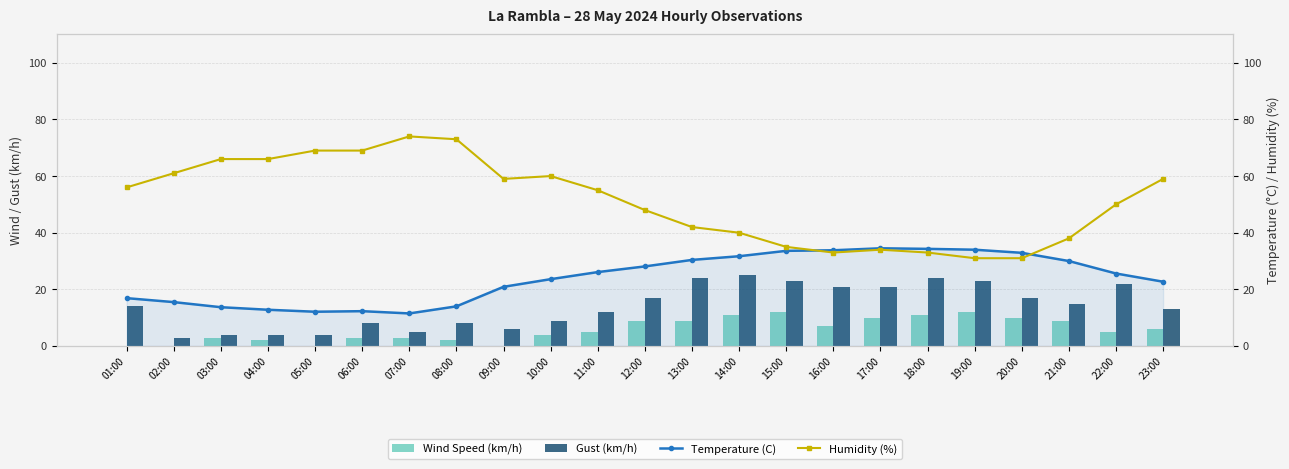

Between 02:00 and 10:00, which series saw the biggest shift?

Temperature (C)